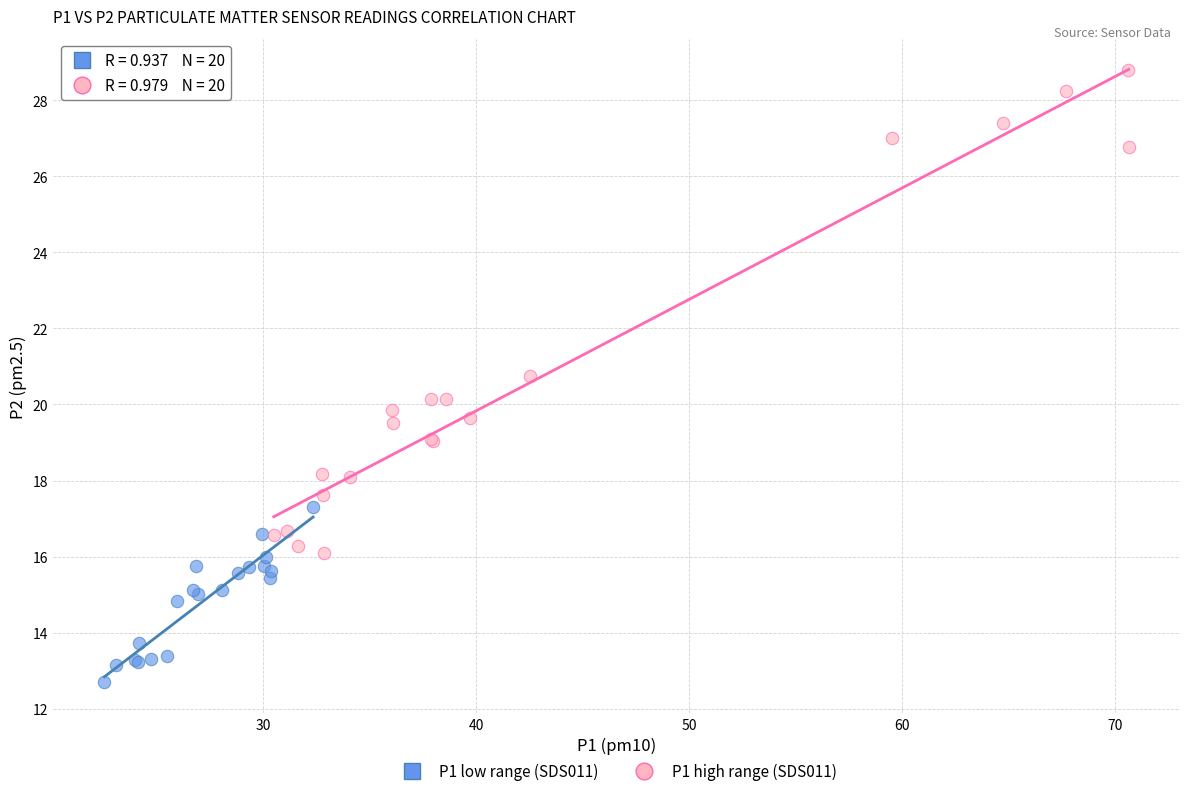

Which series has the largest Y range (max minus min)?

P1 high range (SDS011)